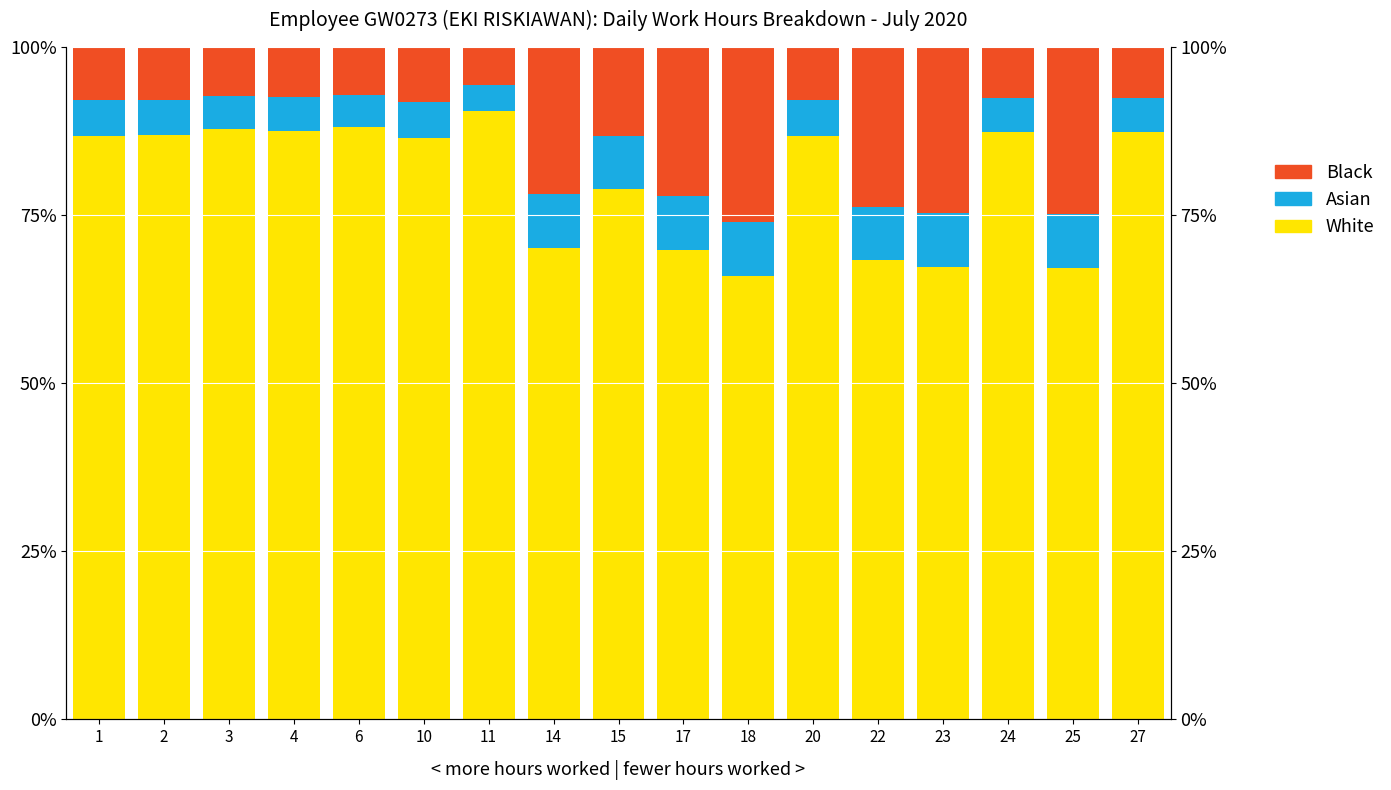

Rank the categories by White value from lowest to highest.

18, 25, 23, 22, 17, 14, 15, 10, 1, 20, 2, 24, 27, 4, 3, 6, 11